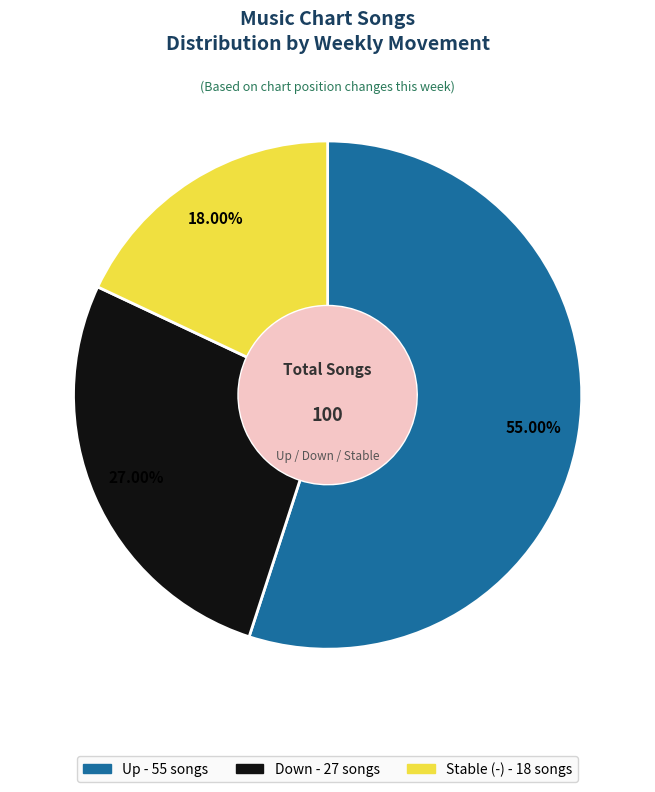

Does any single category account for the majority?

Yes